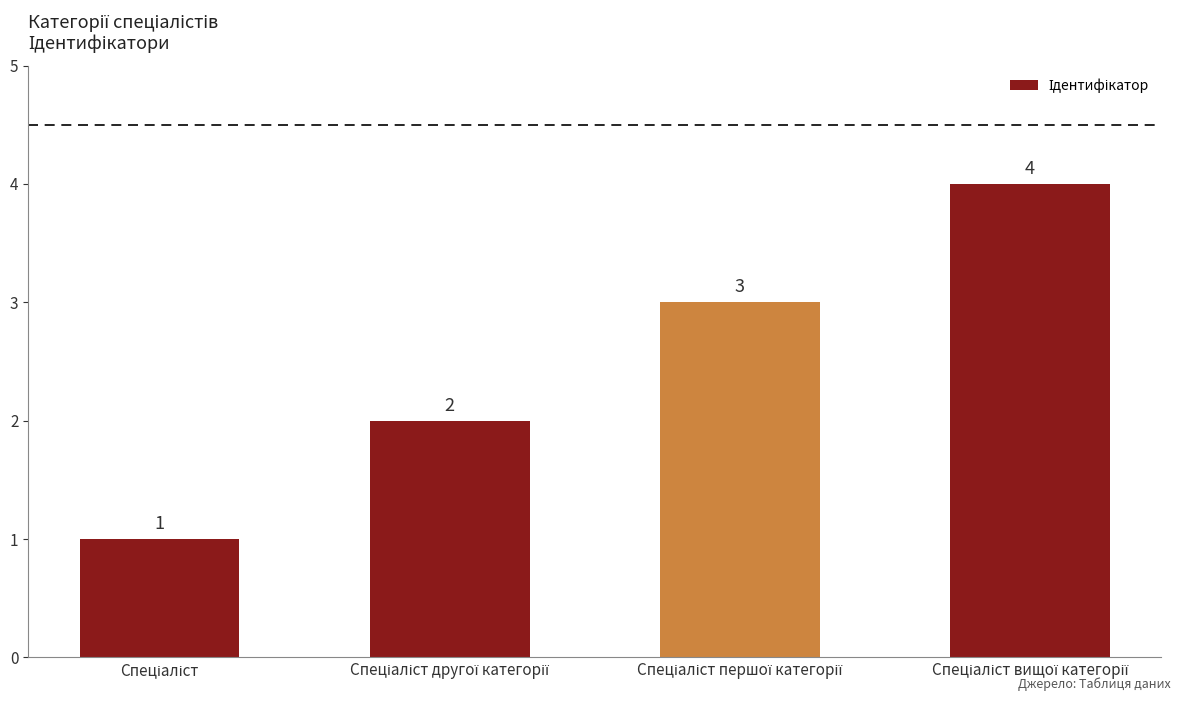

Count the values in the range 2 to 4.

3